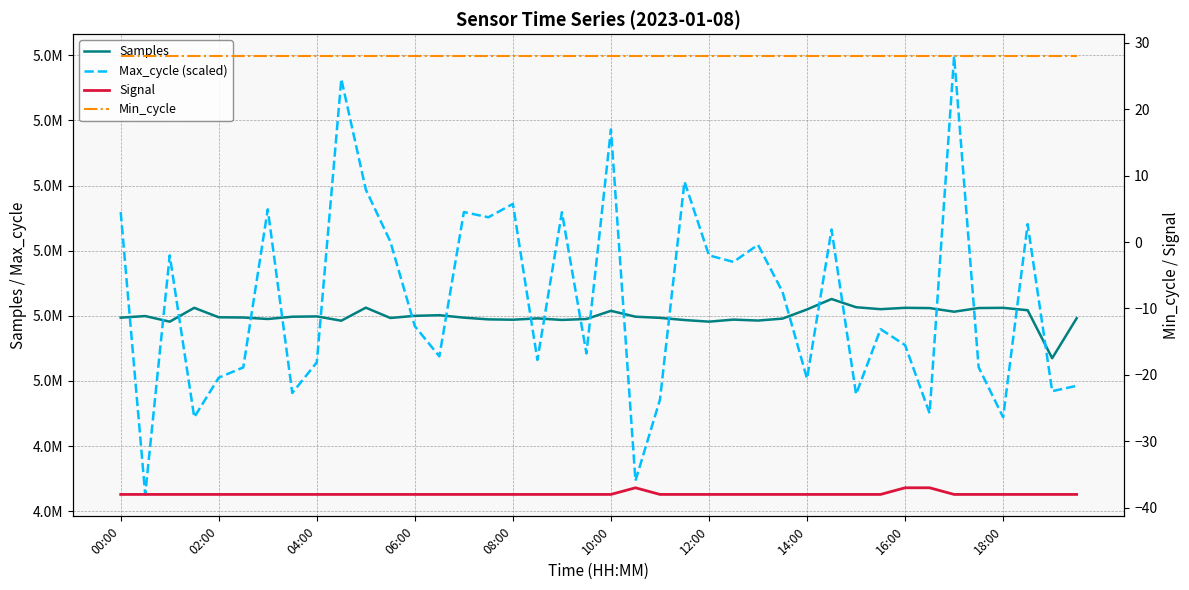

True or false: Signal and Max_cycle (scaled) intersect in this chart.

False